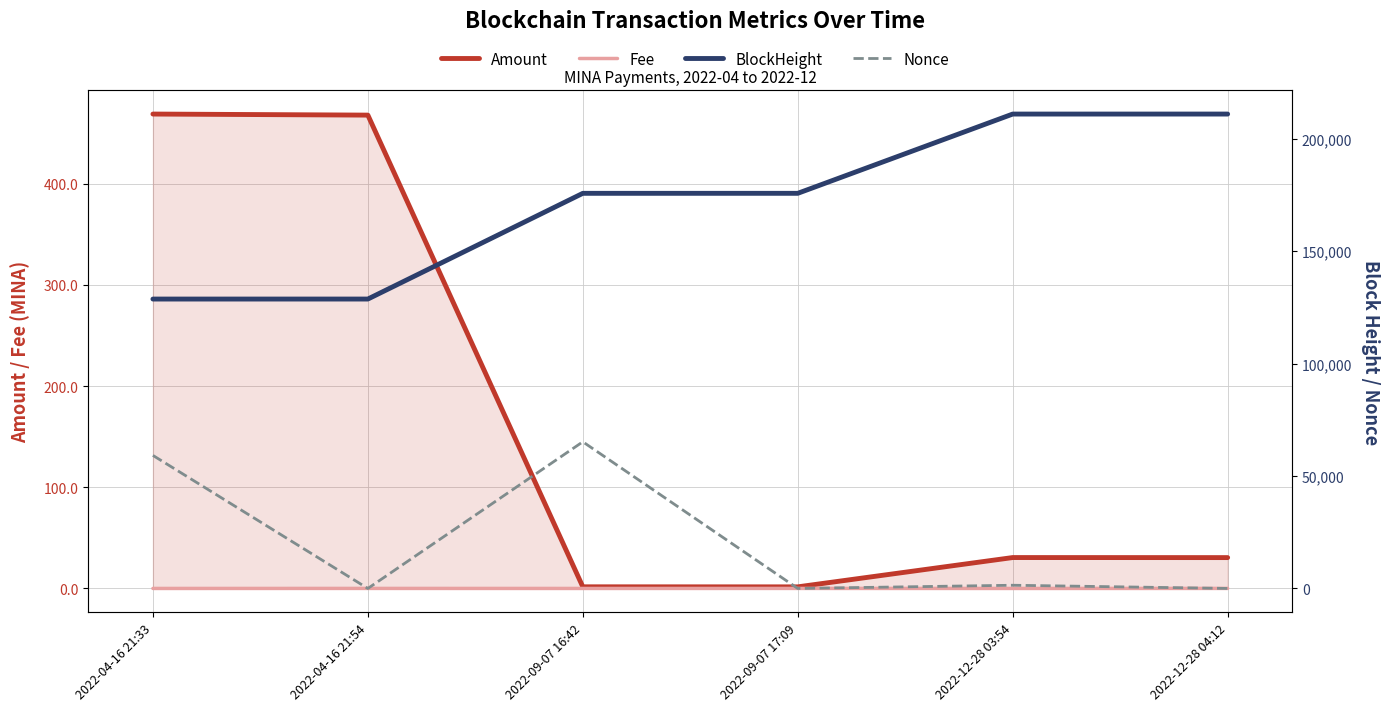

How many lines are shown in the chart?

4